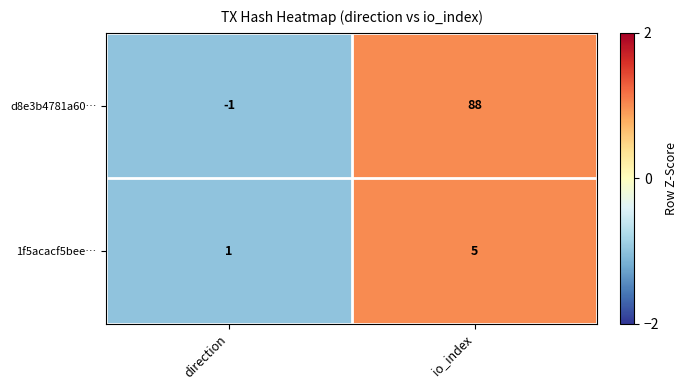

How many series are shown in this chart?

2